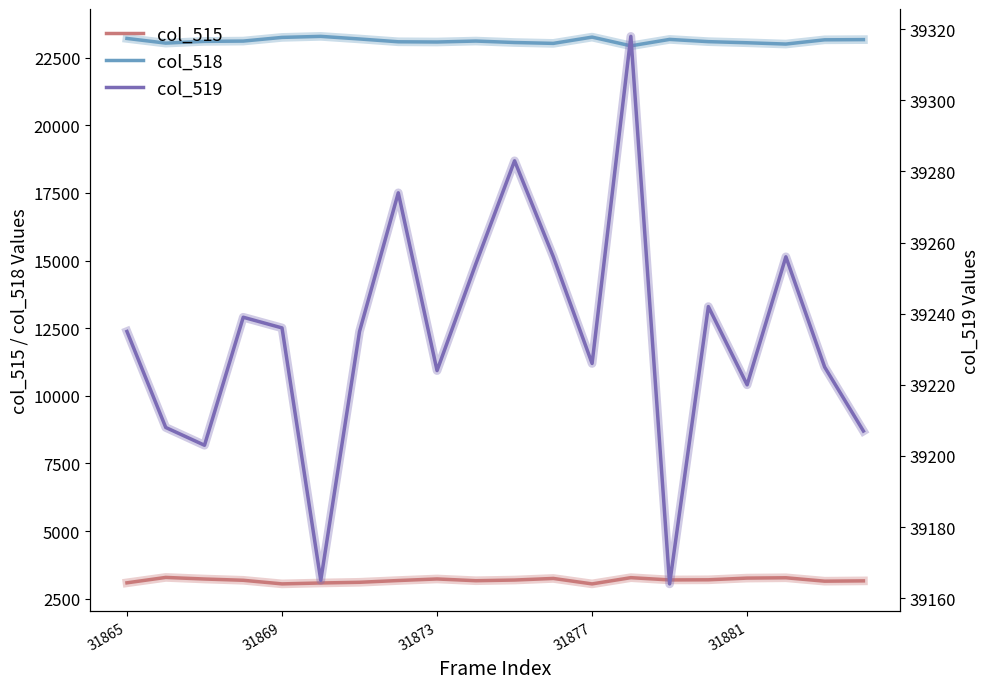

True or false: col_515 and col_518 cross at least once.

False